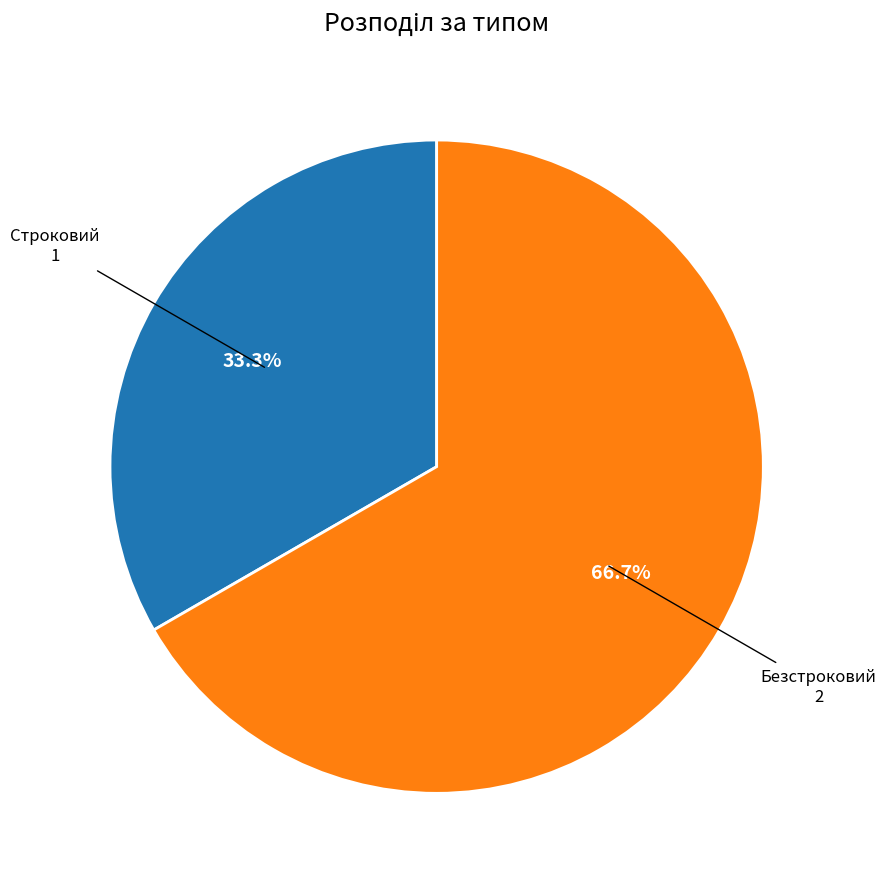

Does any single category account for the majority?

Yes